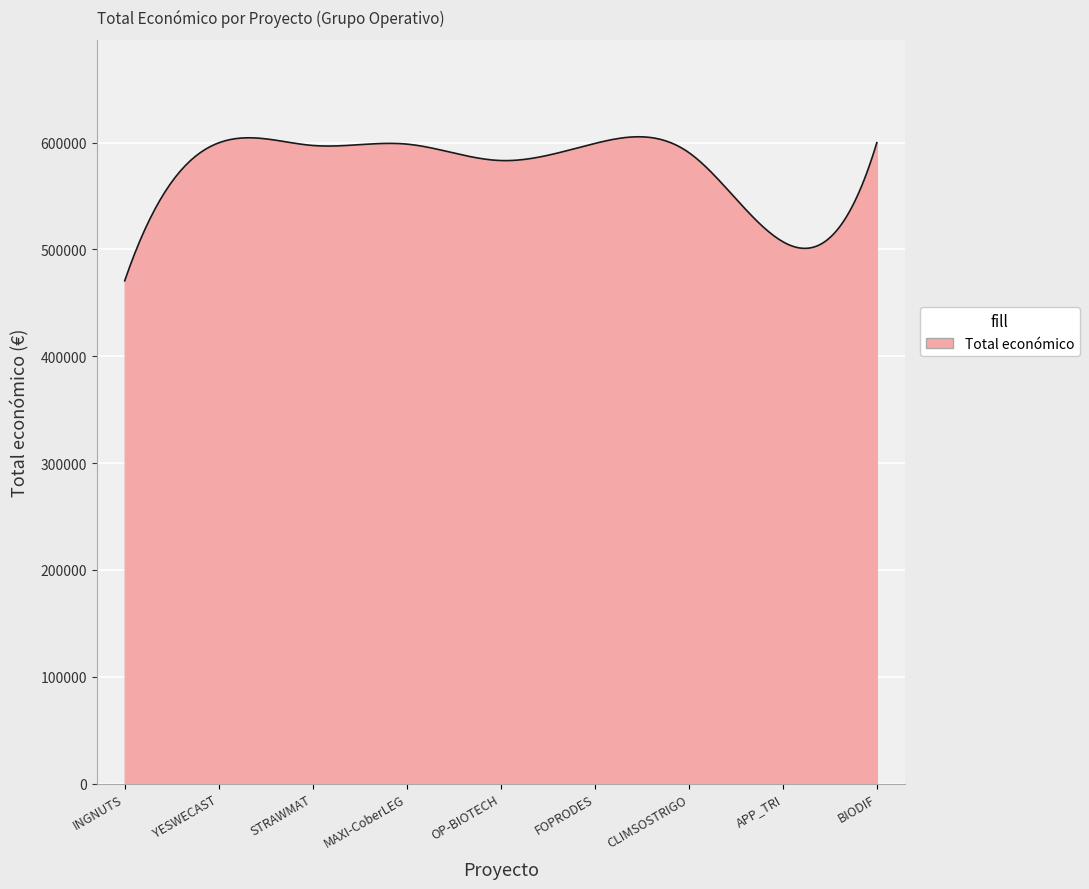

What is the difference between the maximum and minimum values?

134792.4